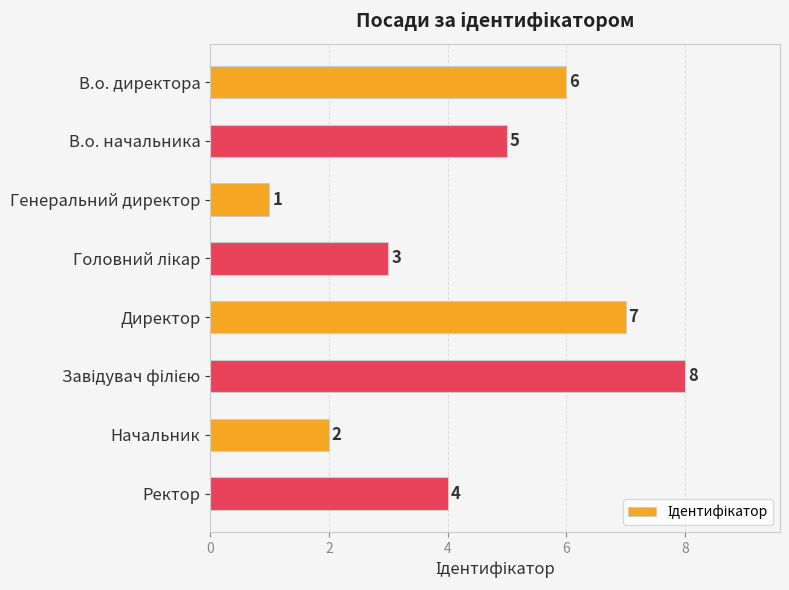

What is the sum of all values?

36